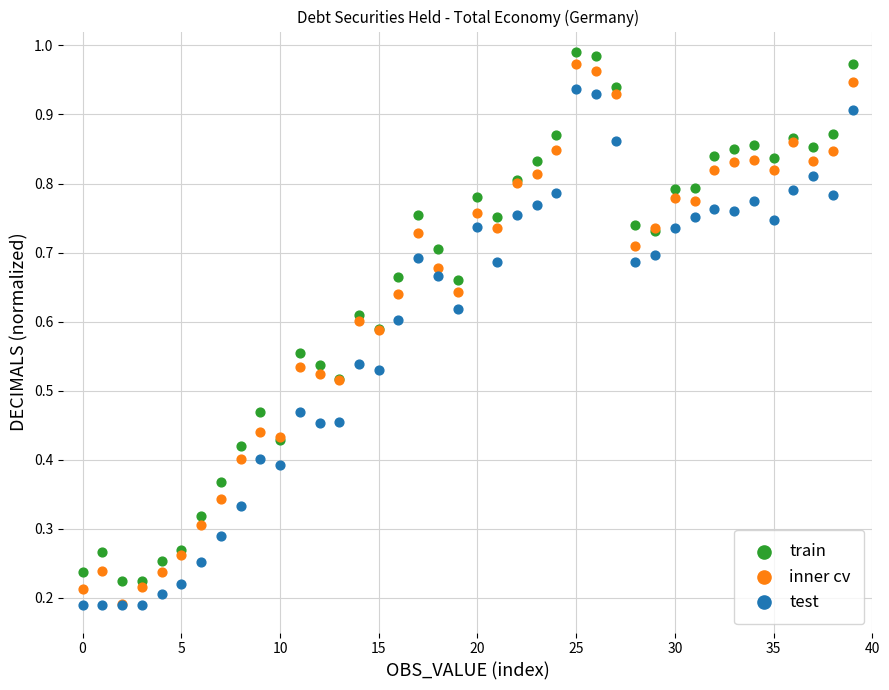

What are all the series names shown in the legend?

train, inner cv, test